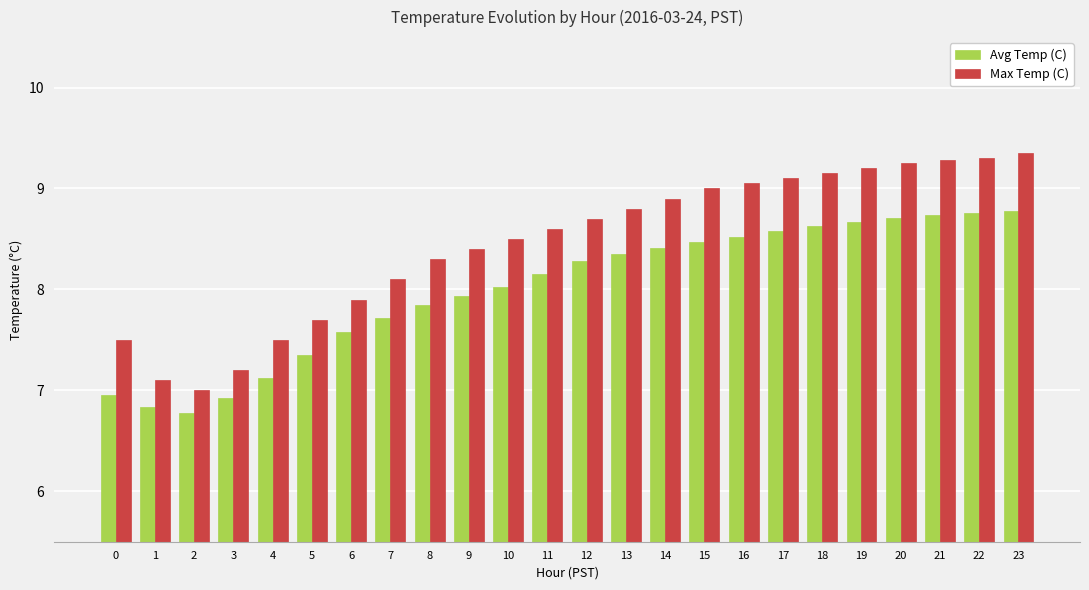

What is the difference between the second highest and second lowest values in the Max Temp (C) series?

2.2